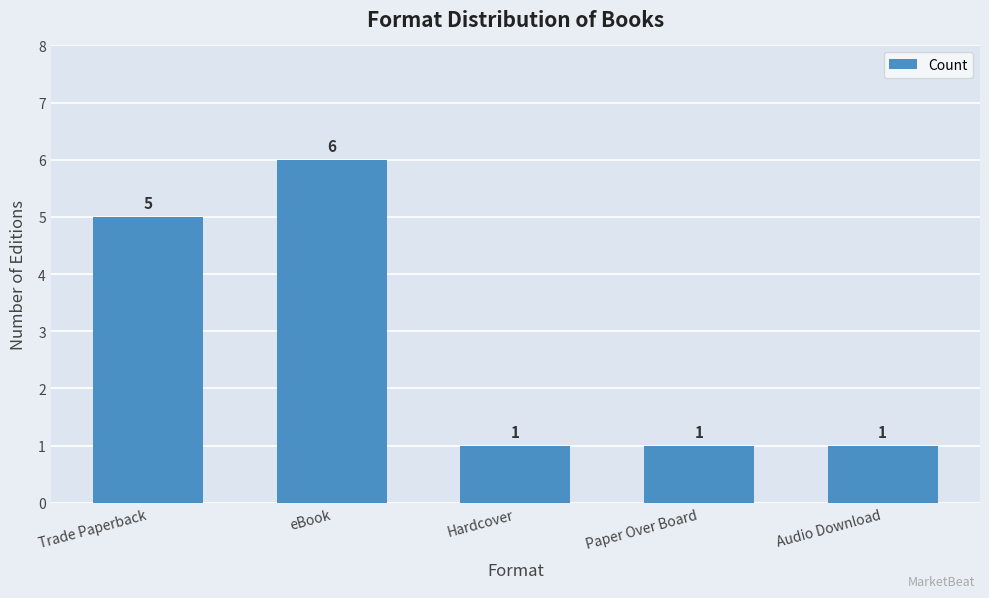

What is the label of the 5th bar from the right?

Trade Paperback